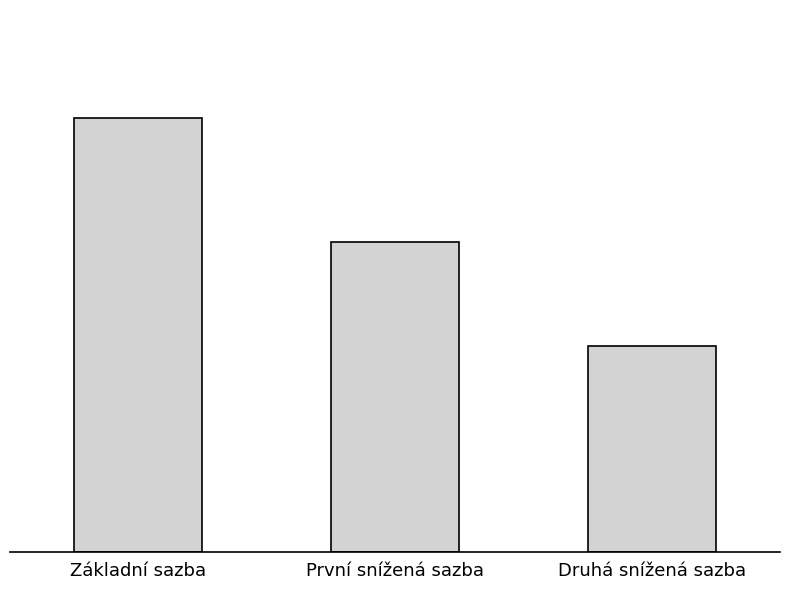

What is the label of the 2nd bar from the right?

První snížená sazba